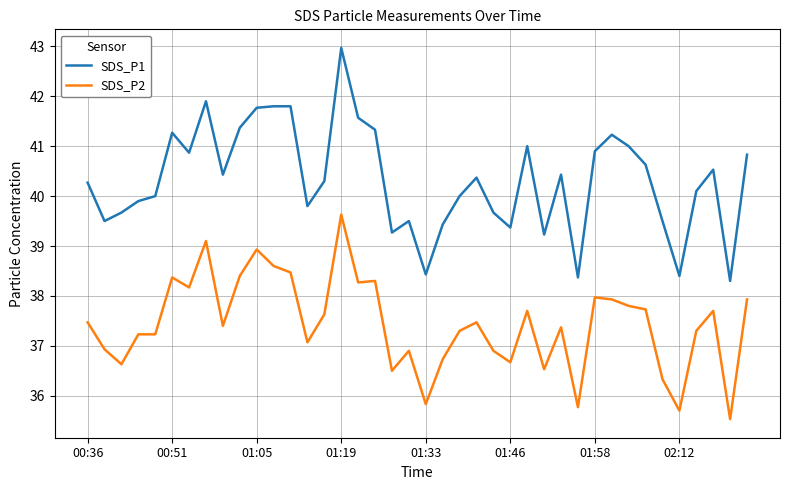

Which series has the largest range (max minus min)?

SDS_P1